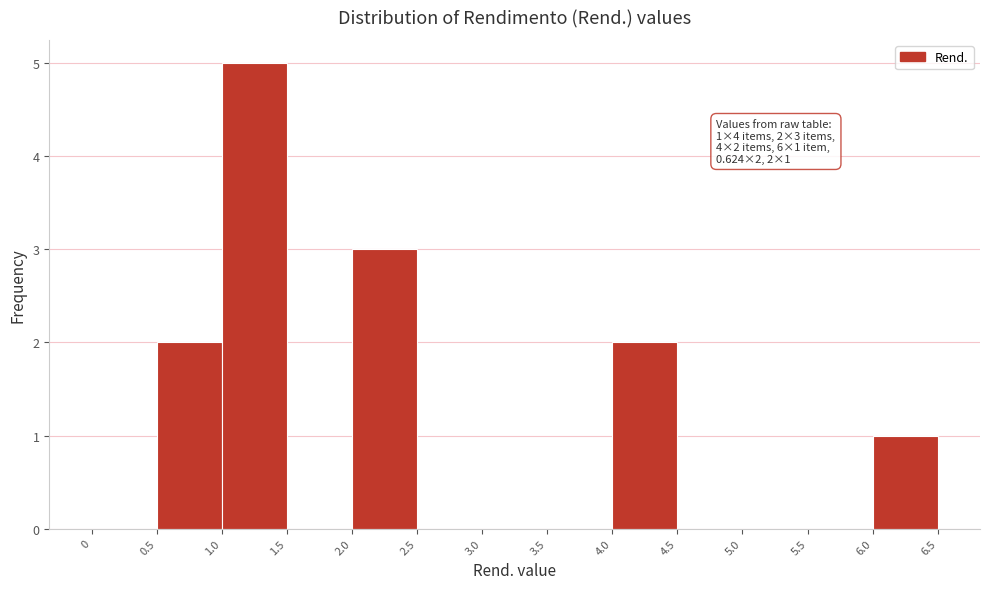

Over which range of the x-axis is the bar tallest?

1.0 to 1.5